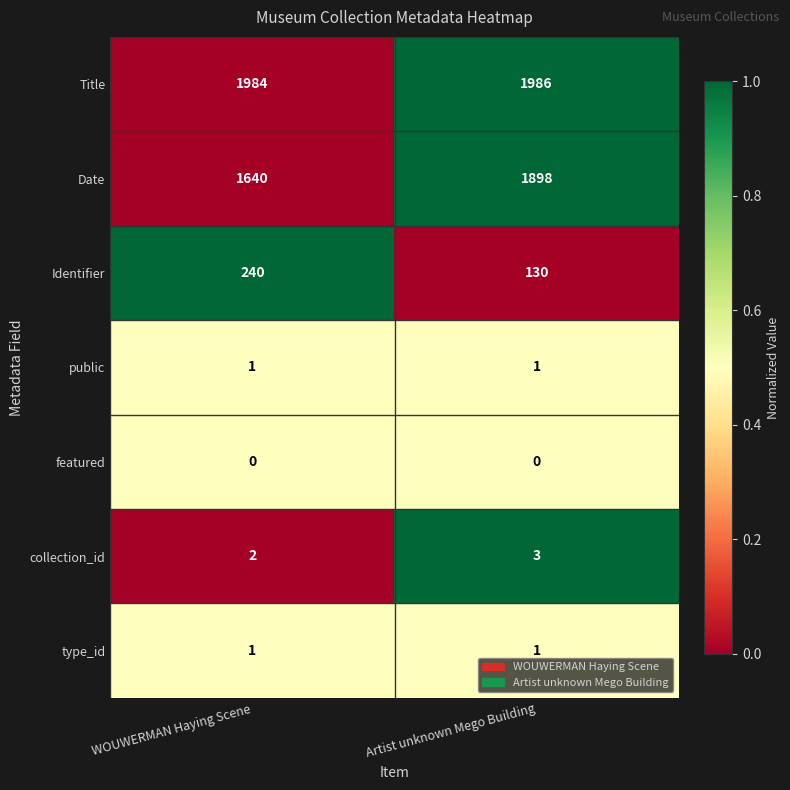

What is the sum of the Date values at WOUWERMAN Haying Scene and Artist unknown Mego Building?

3538